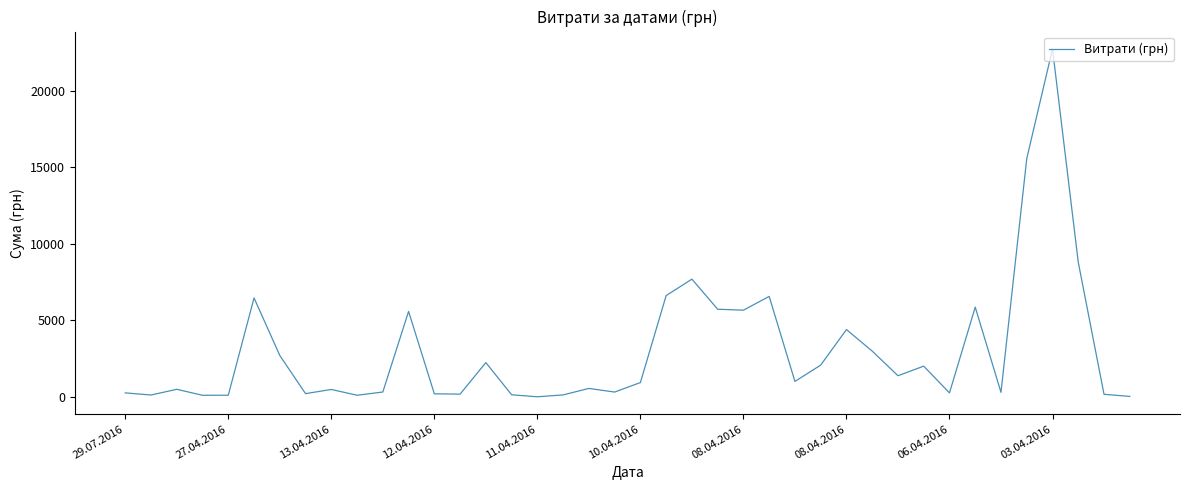

What is the difference between the maximum and minimum values?

22718.0